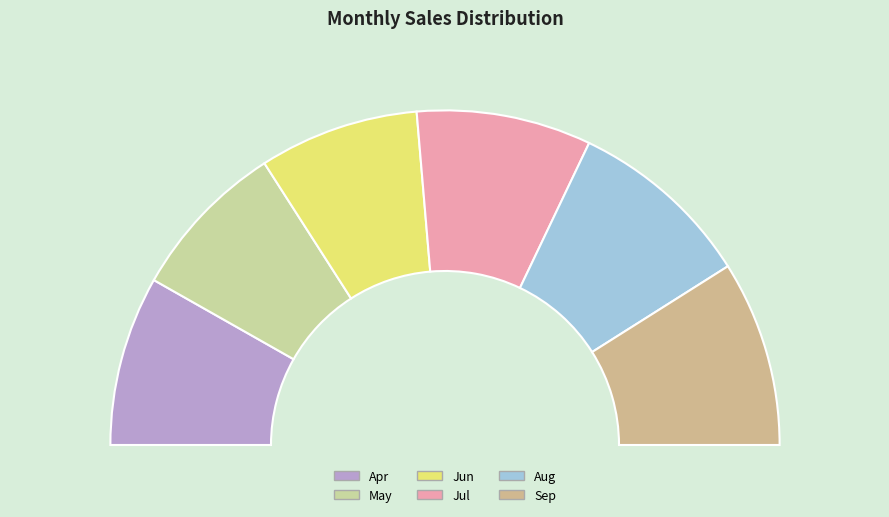

Approximately how many times larger is the value at Jul compared to Apr?

1.0